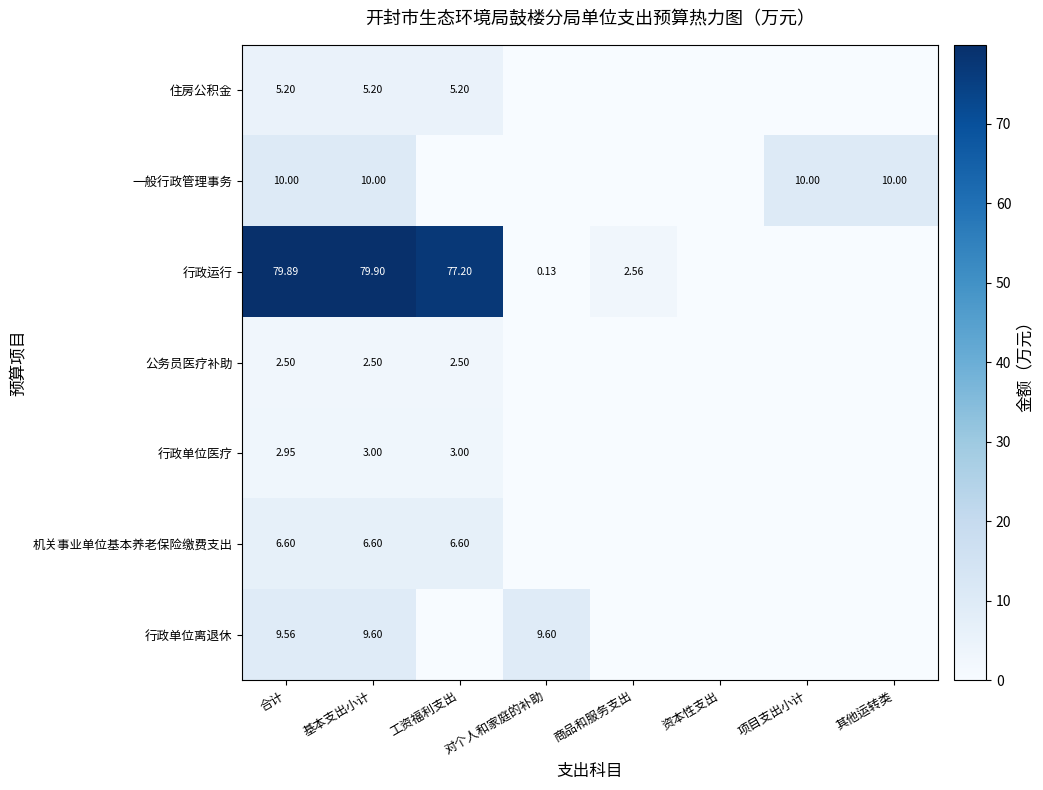

Rank the series at 基本支出小计 from highest to lowest value.

行政运行, 一般行政管理事务, 行政单位离退休, 机关事业单位基本养老保险缴费支出, 住房公积金, 行政单位医疗, 公务员医疗补助